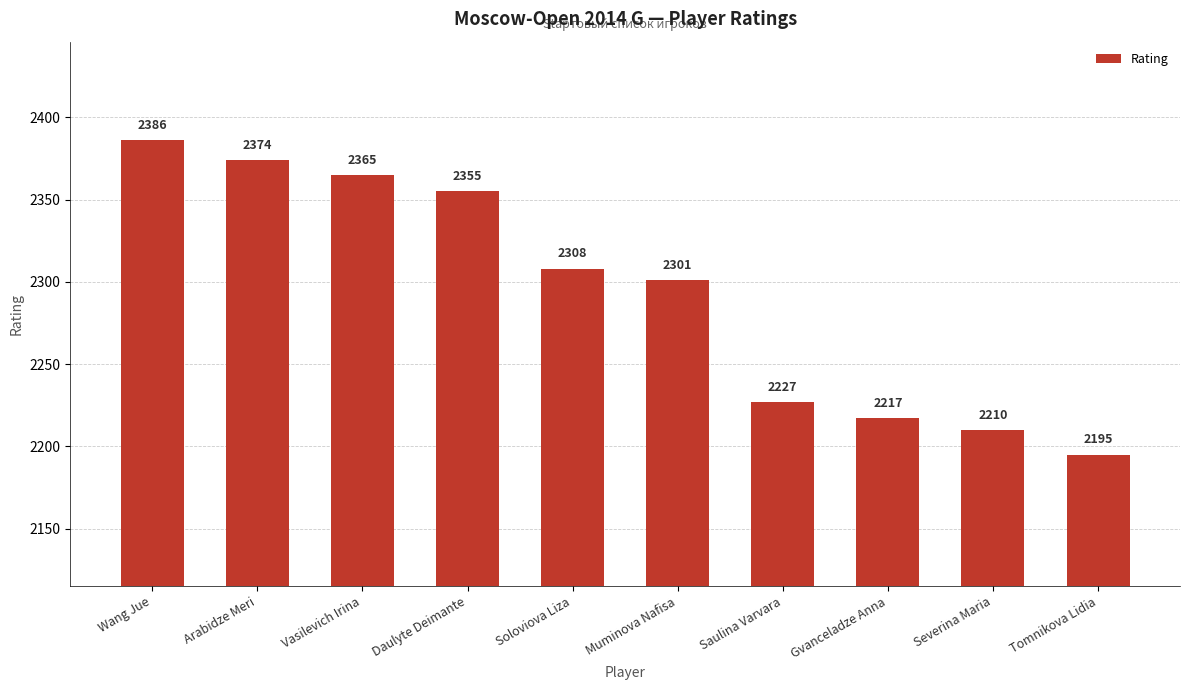

Is it true that the value at Soloviova Liza is 3711?

False